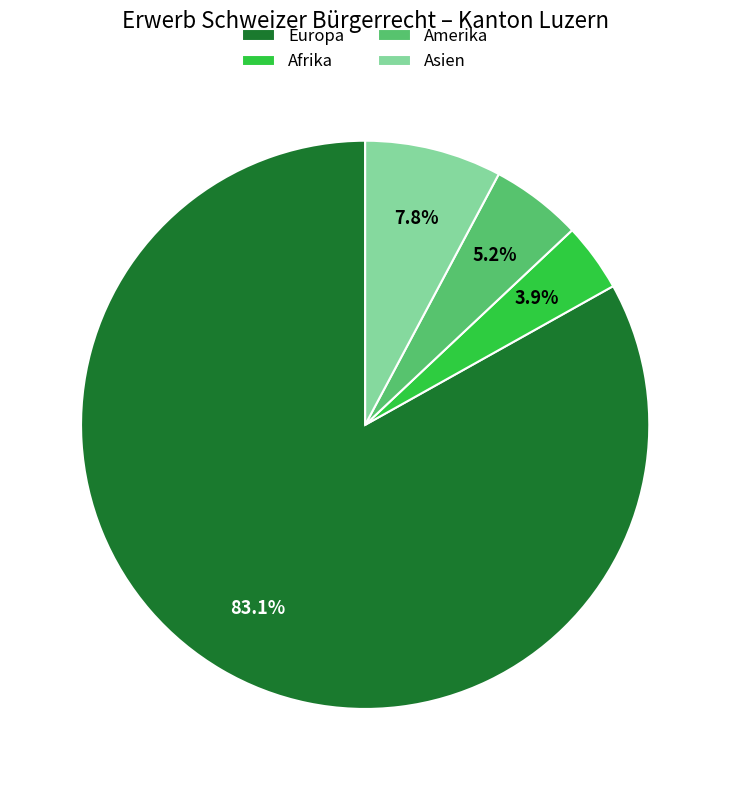

What is the largest slice in the pie chart?

Europa